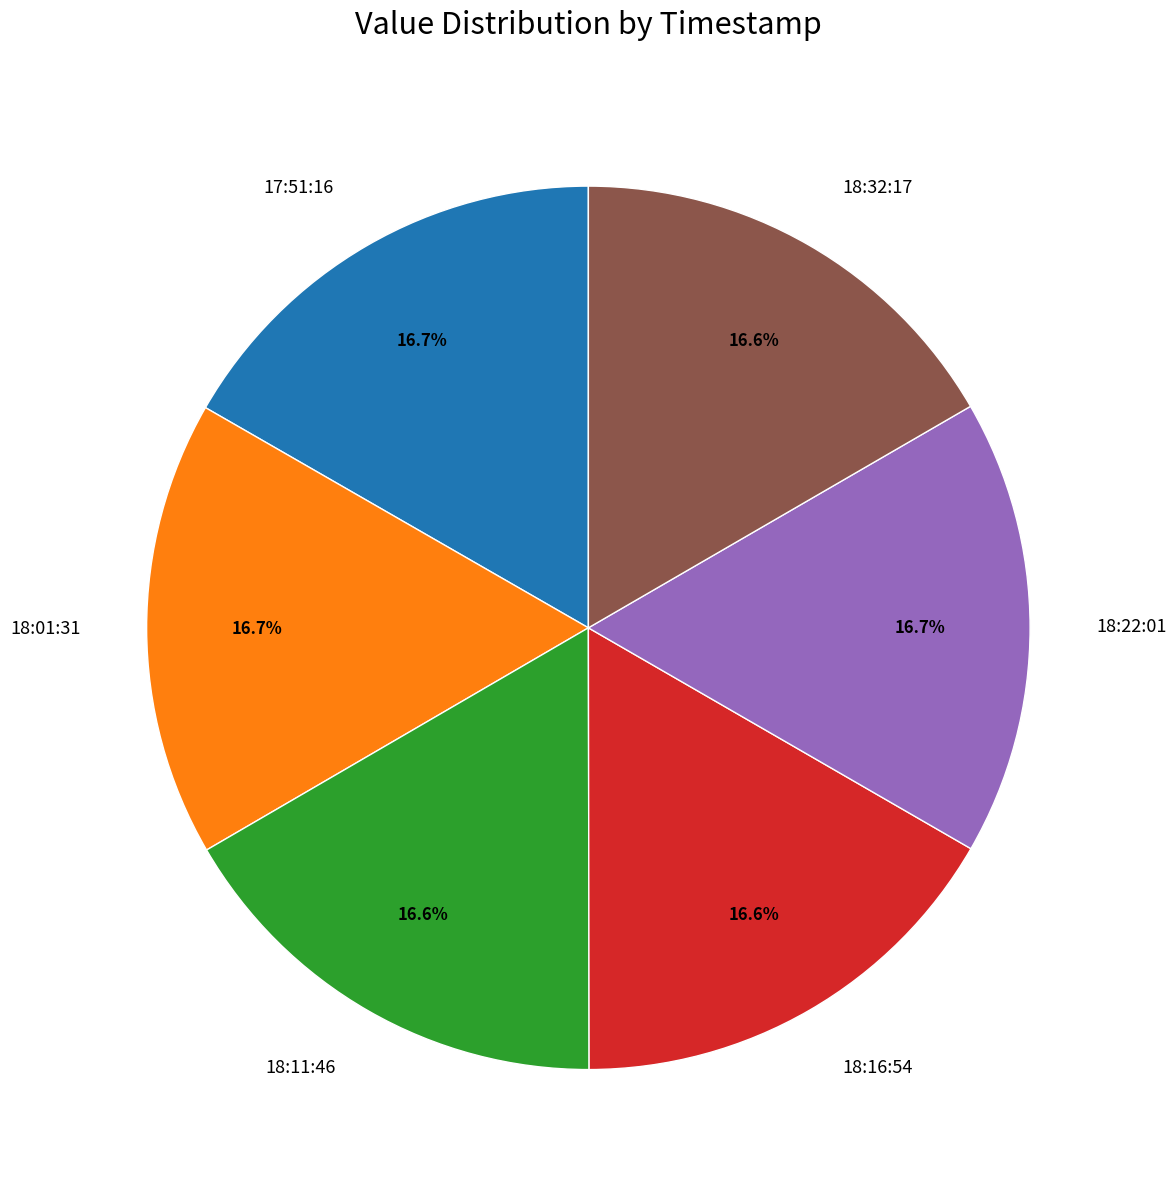

What percentage is NOT represented by 18:22:01?

83.3%